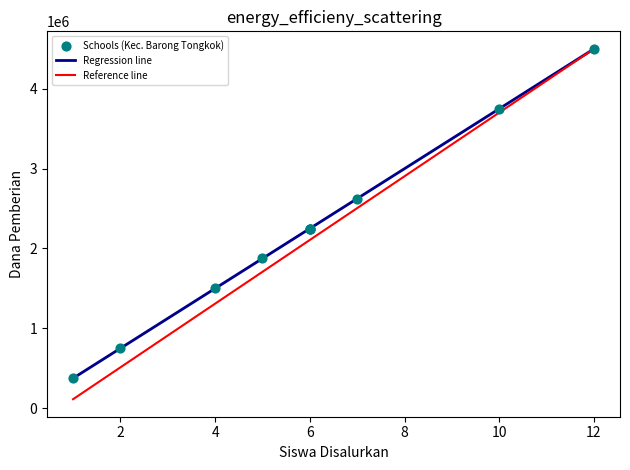

Which series has the largest range (max minus min)?

Reference line